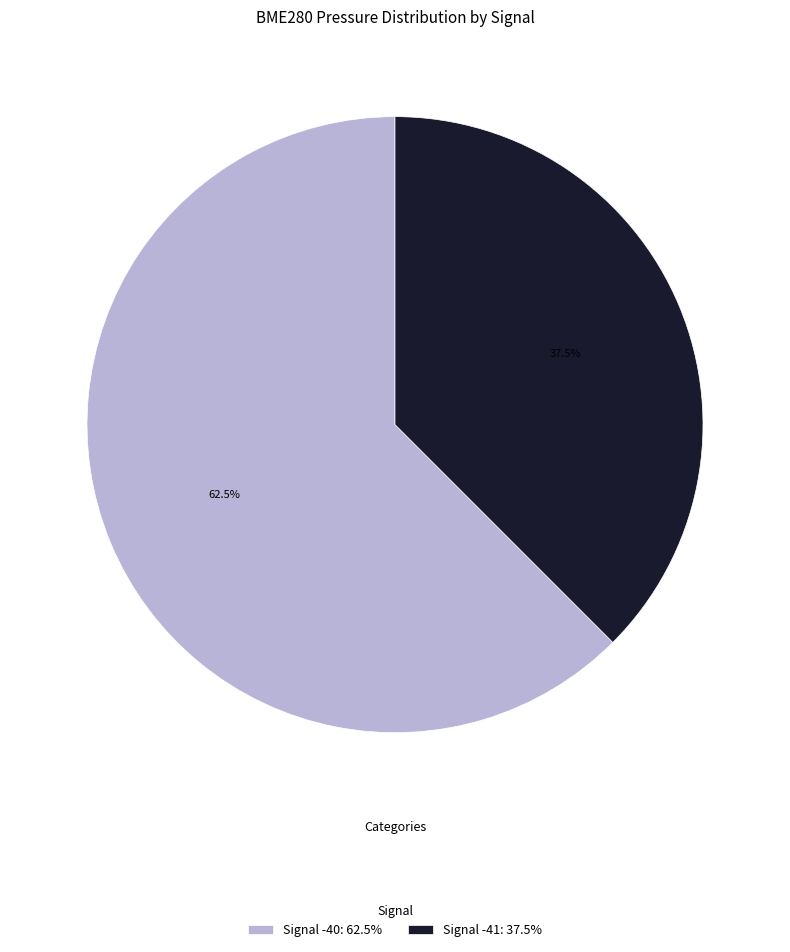

Combined, what portion of the pie is Signal -40: 62.5% and Signal -41: 37.5%?

100.0%